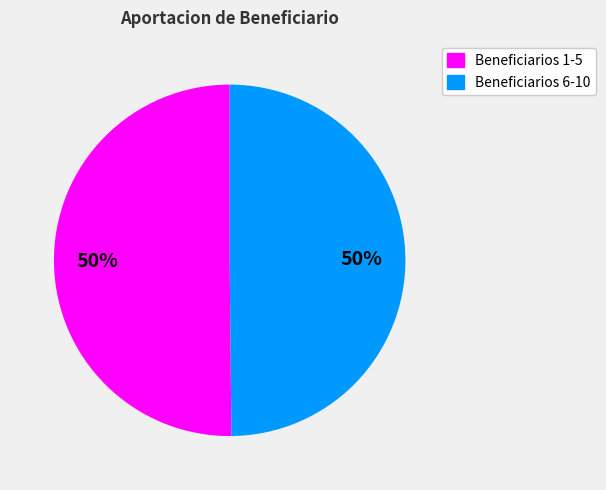

To the nearest percent, what is the average slice percentage?

50%